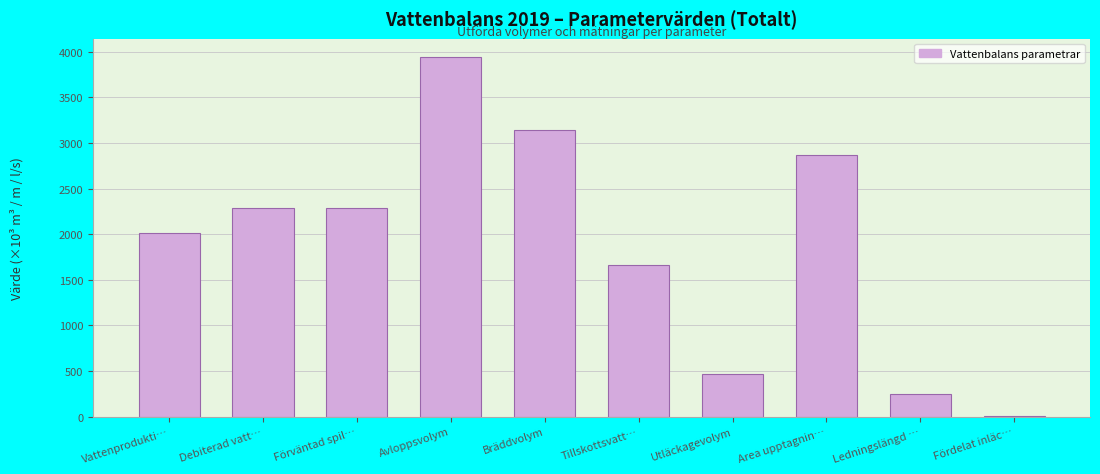

Reading left to right, list all the values displayed in this chart.

Vattenprodukti…=2017.2	Debiterad vatt…=2284.9	Förväntad spil…=2284.9	Avloppsvolym=3945.6	Bräddvolym=3144.1	Tillskottsvatt…=1663.8	Utläckagevolym=466.1	Area upptagnin…=2865.7	Ledningslängd …=244.6	Fördelat inläc…=6.1